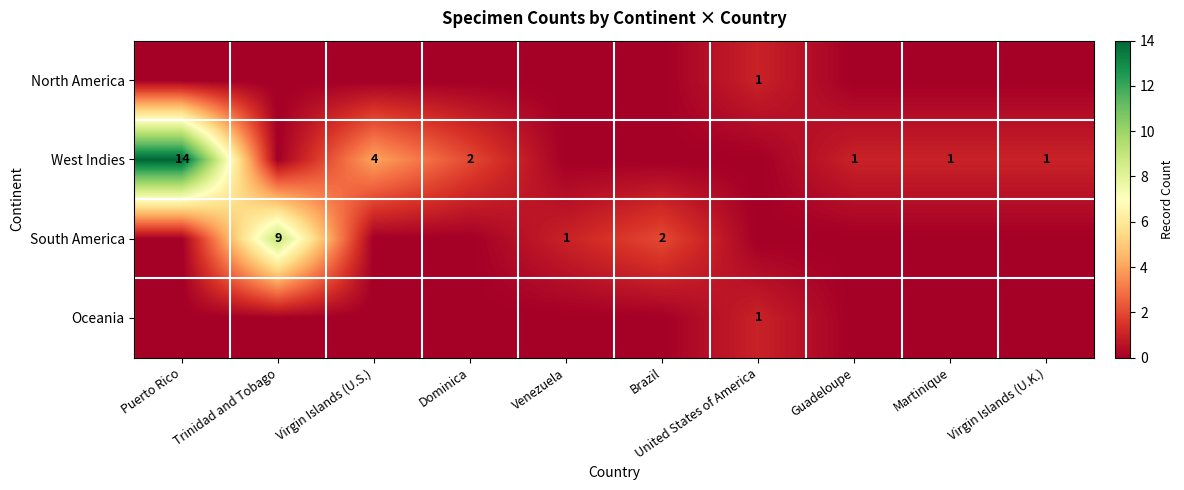

True or false: West Indies has a value of 0 at Guadeloupe.

False